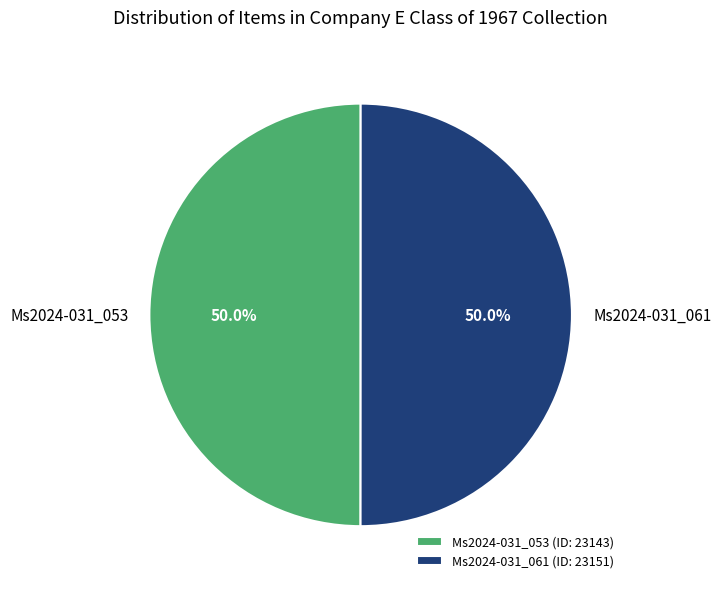

Combined, what portion of the pie is Ms2024-031_053 and Ms2024-031_061?

100.0%